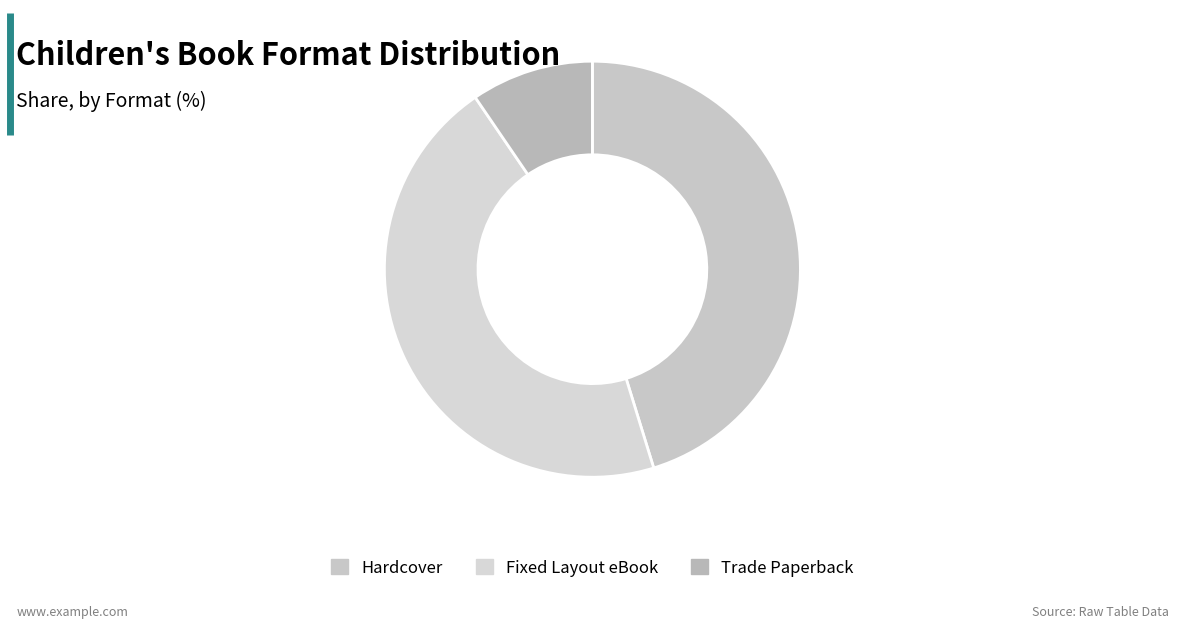

Does any single category account for the majority?

No